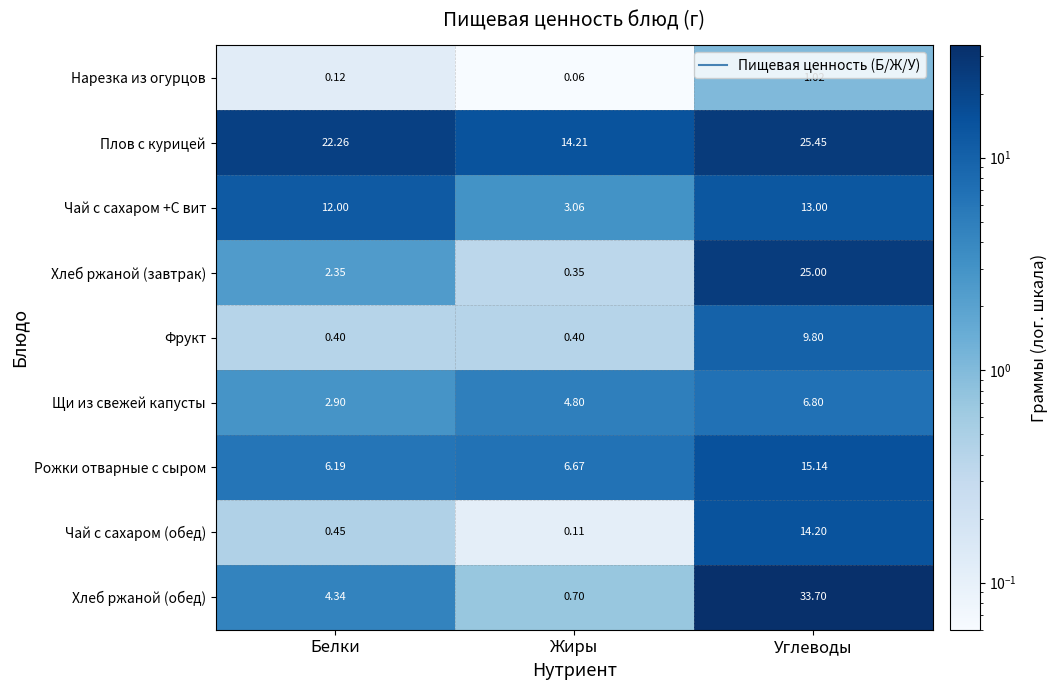

List the labels in order of Чай с сахаром (обед) value, smallest first.

Жиры, Белки, Углеводы